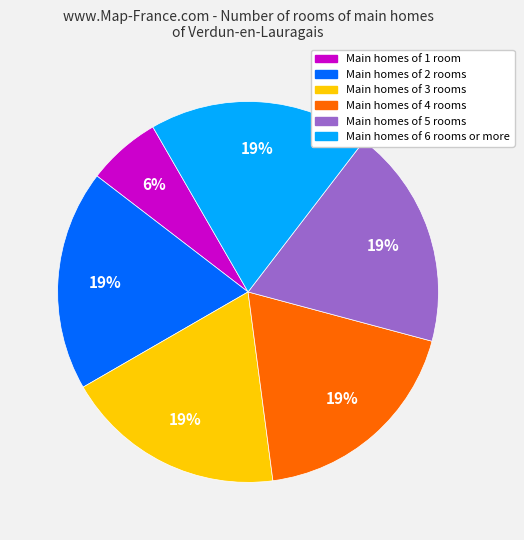

Is there a majority slice in this chart?

No